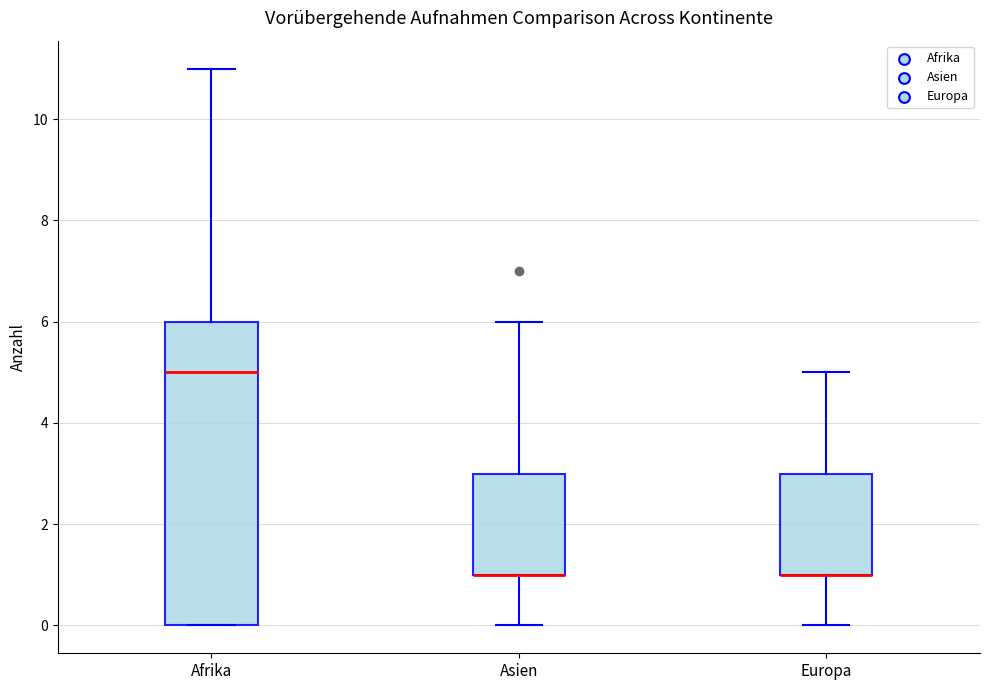

Where does the upper whisker of the box for Afrika end on the y-axis? The values are not printed on the chart, so give them approximately, as read against the axis.

11